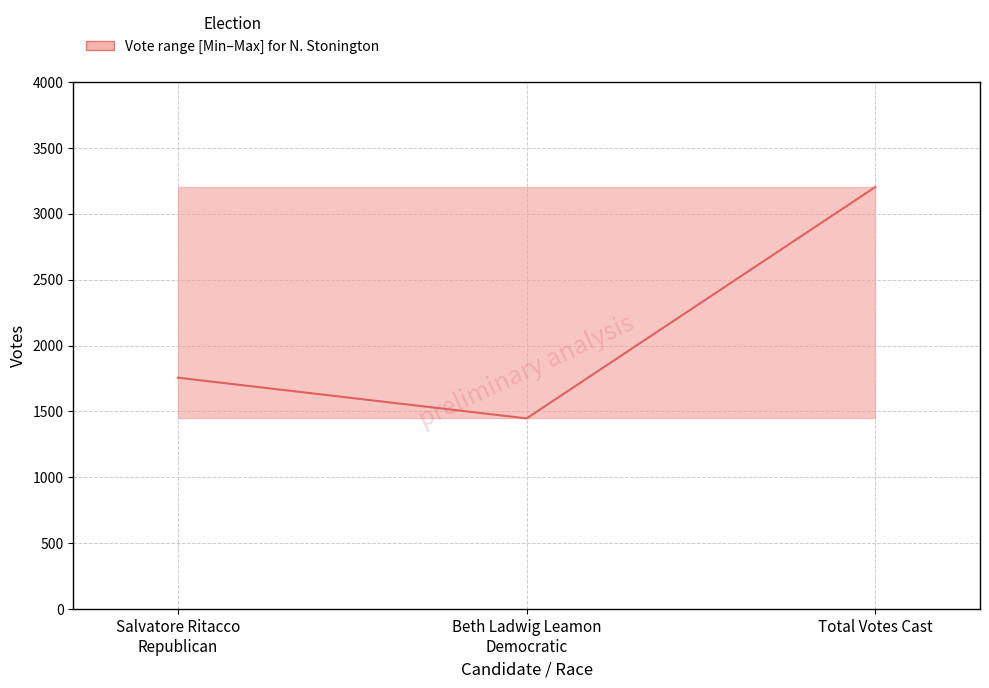

List the labels in order of value, largest first.

Total Votes Cast, Salvatore Ritacco
Republican, Beth Ladwig Leamon
Democratic